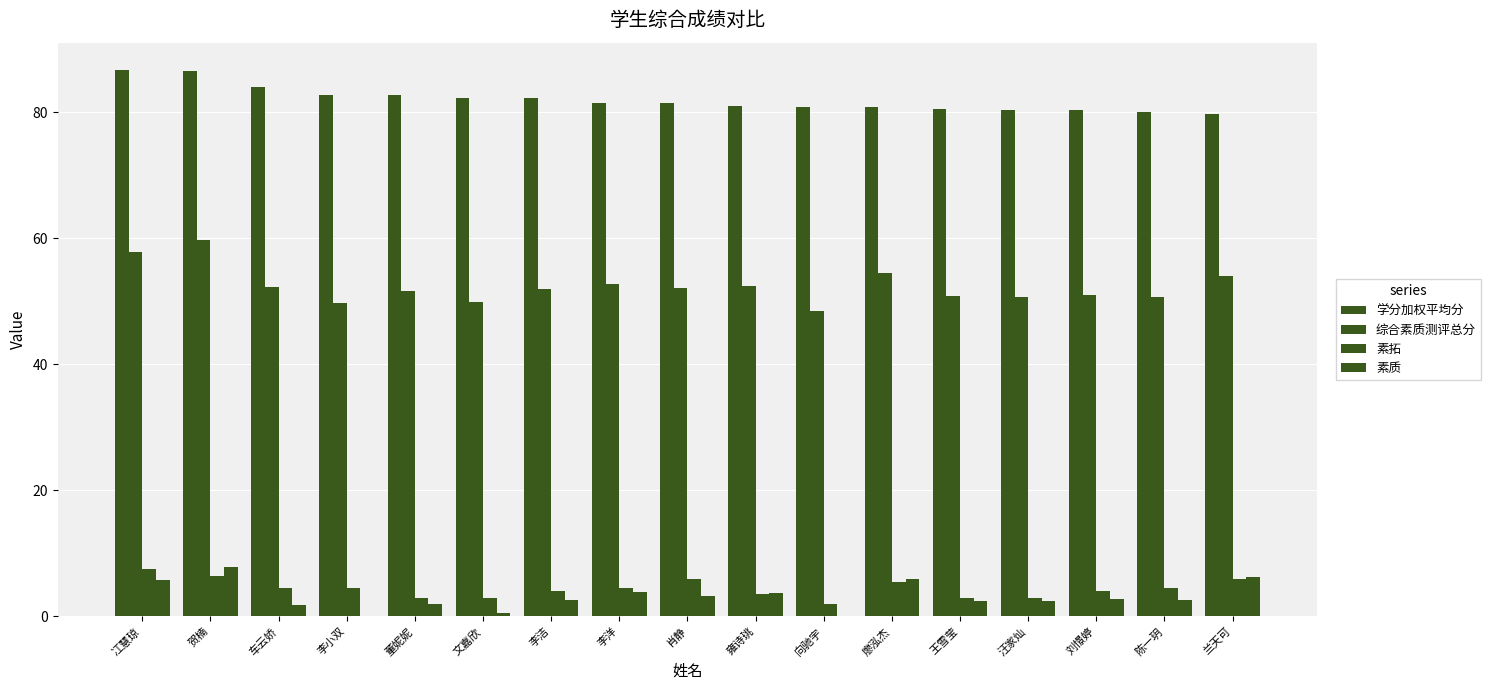

At how many categories does at least one series exceed 50?

17